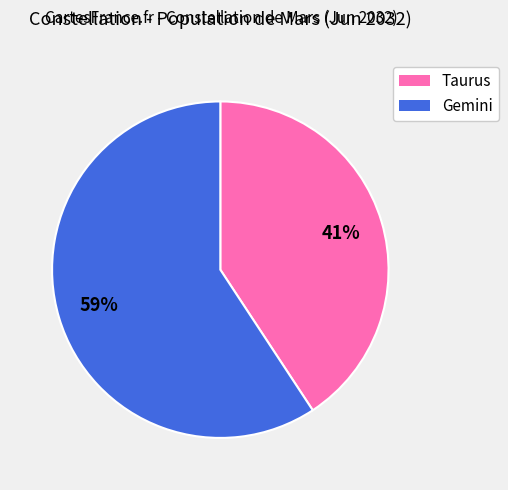

What is the smallest slice in the pie chart?

Taurus